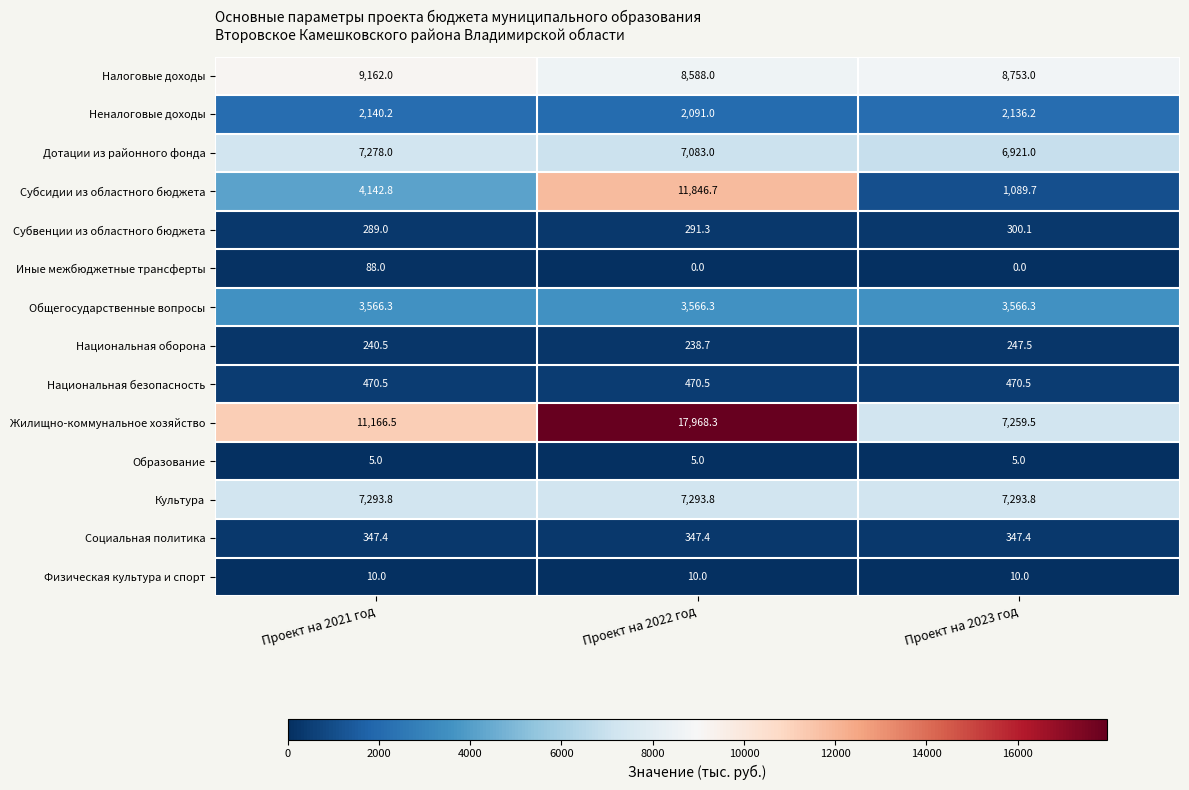

Which series has the largest total across all categories?

Жилищно-коммунальное хозяйство